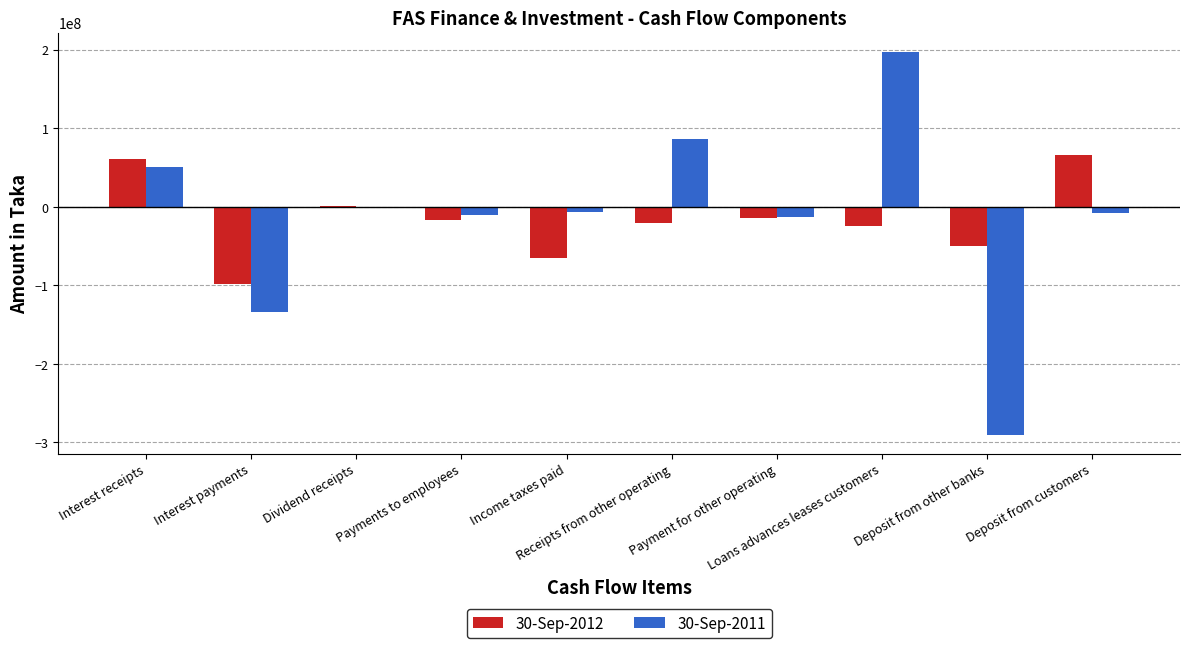

Which series has the widest spread of values?

30-Sep-2011